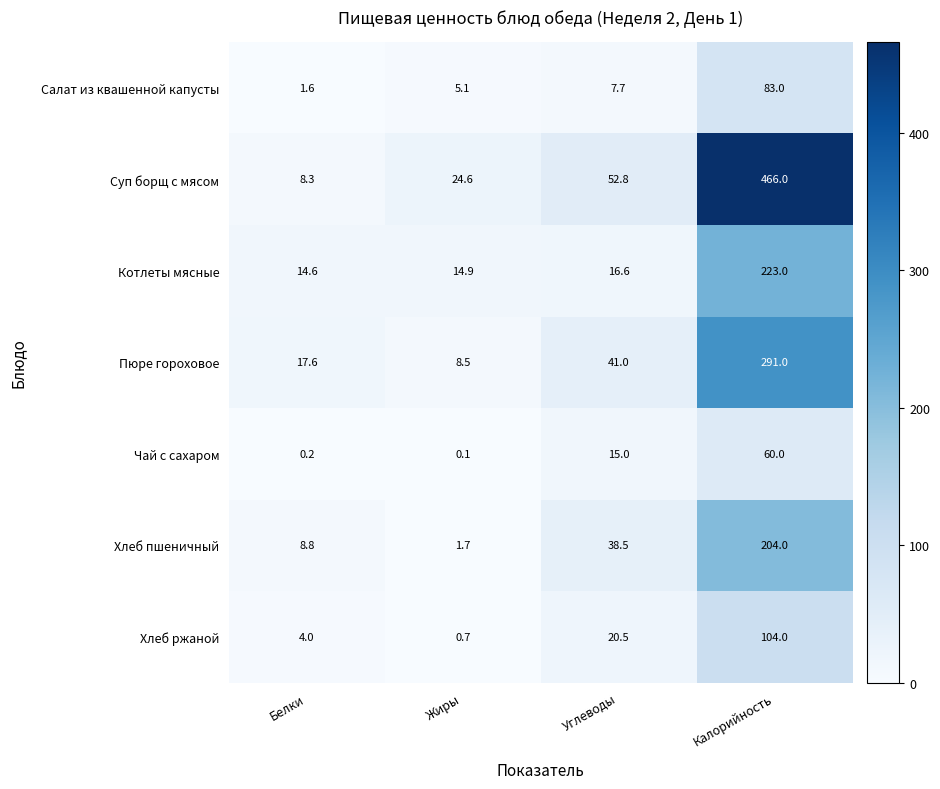

How many data points does each series have?

4